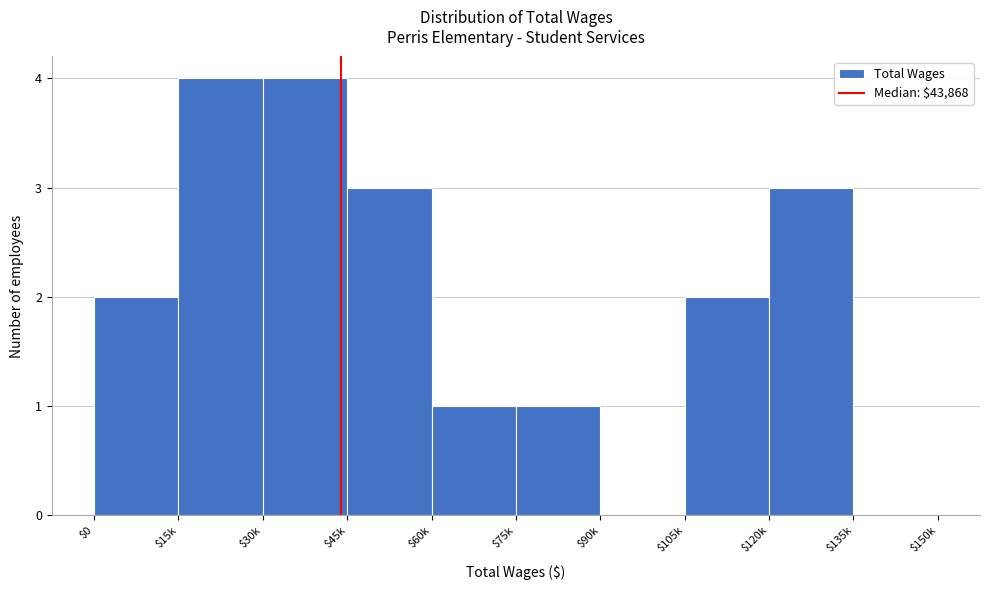

What is the greatest value displayed?

4